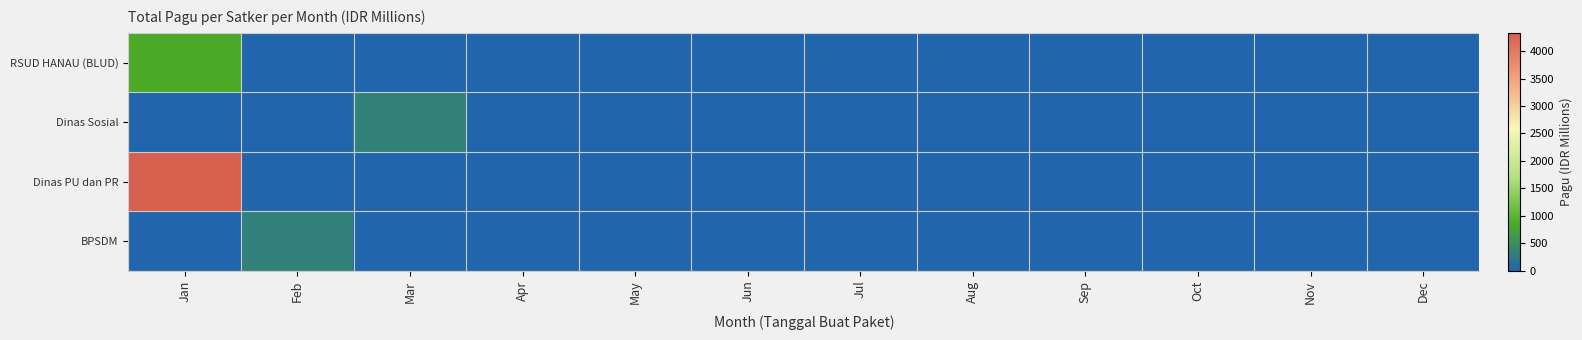

At which category is the sum across all series the highest?

Jan